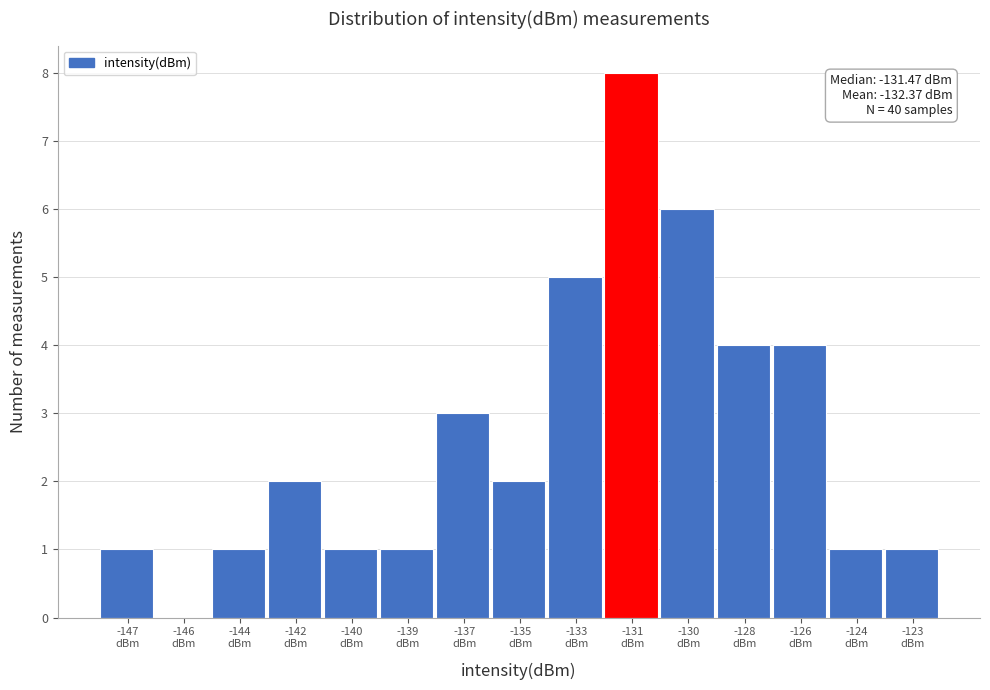

What is the maximum value shown in the chart?

8